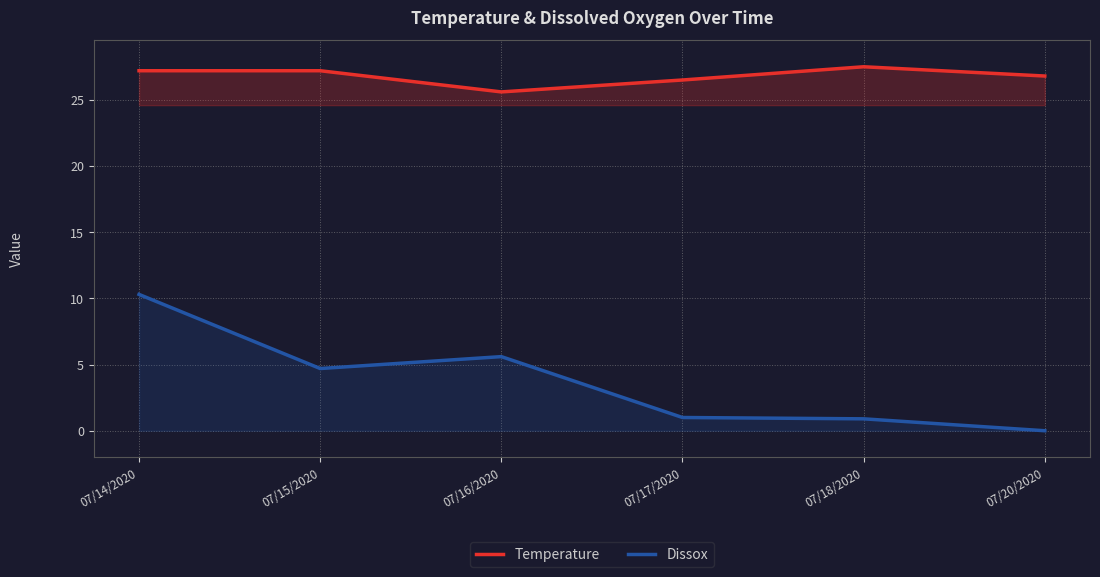

True or false: Temperature and Dissox intersect in this chart.

False